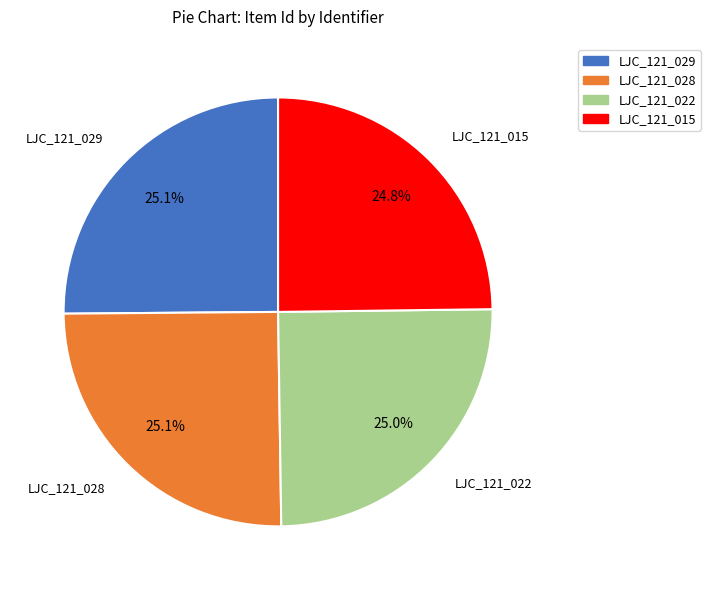

What portion of the pie excludes LJC_121_015?

75.2%